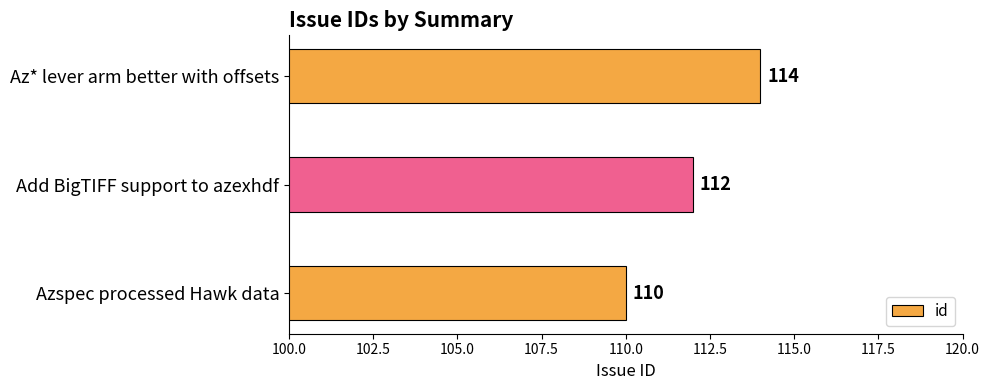

What is the sum of the values at Az* lever arm better with offsets and Add BigTIFF support to azexhdf?

226